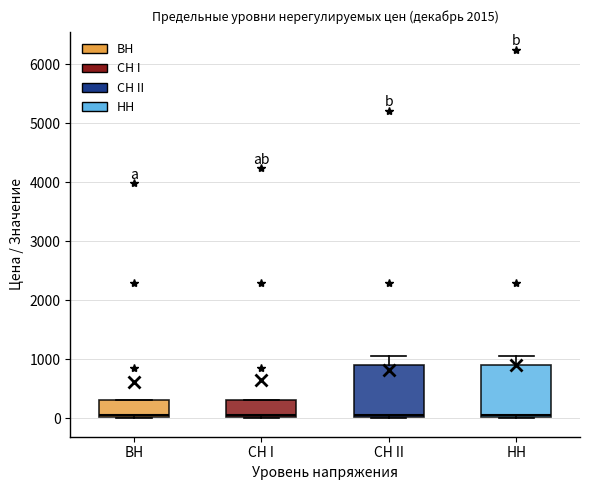

Reading left to right, transcribe this box plot: for each box, give where its median line is, the range the box spans, and where its two whiskers end, as read against the y-axis. The values are not printed on the chart, so give them approximately, as read against the axis.

ВН: median 100, box 0 to 300, whiskers 0 to 300
СН I: median 100, box 0 to 300, whiskers 0 to 300
СН II: median 100, box 0 to 900, whiskers 0 to 1100
НН: median 100, box 0 to 900, whiskers 0 to 1100